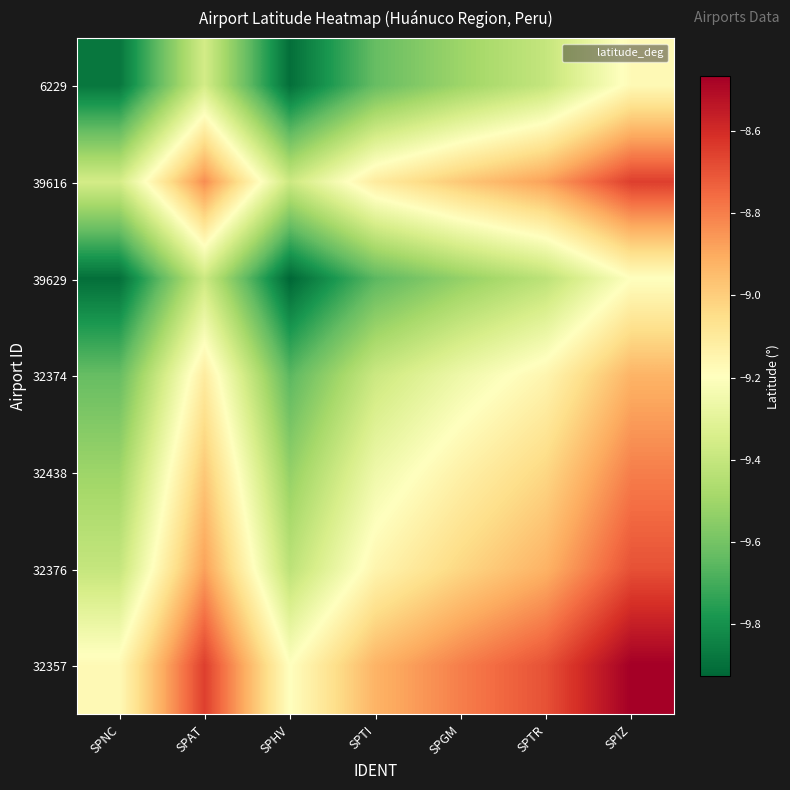

Between SPAT and SPTR, which series saw the biggest shift?

6229